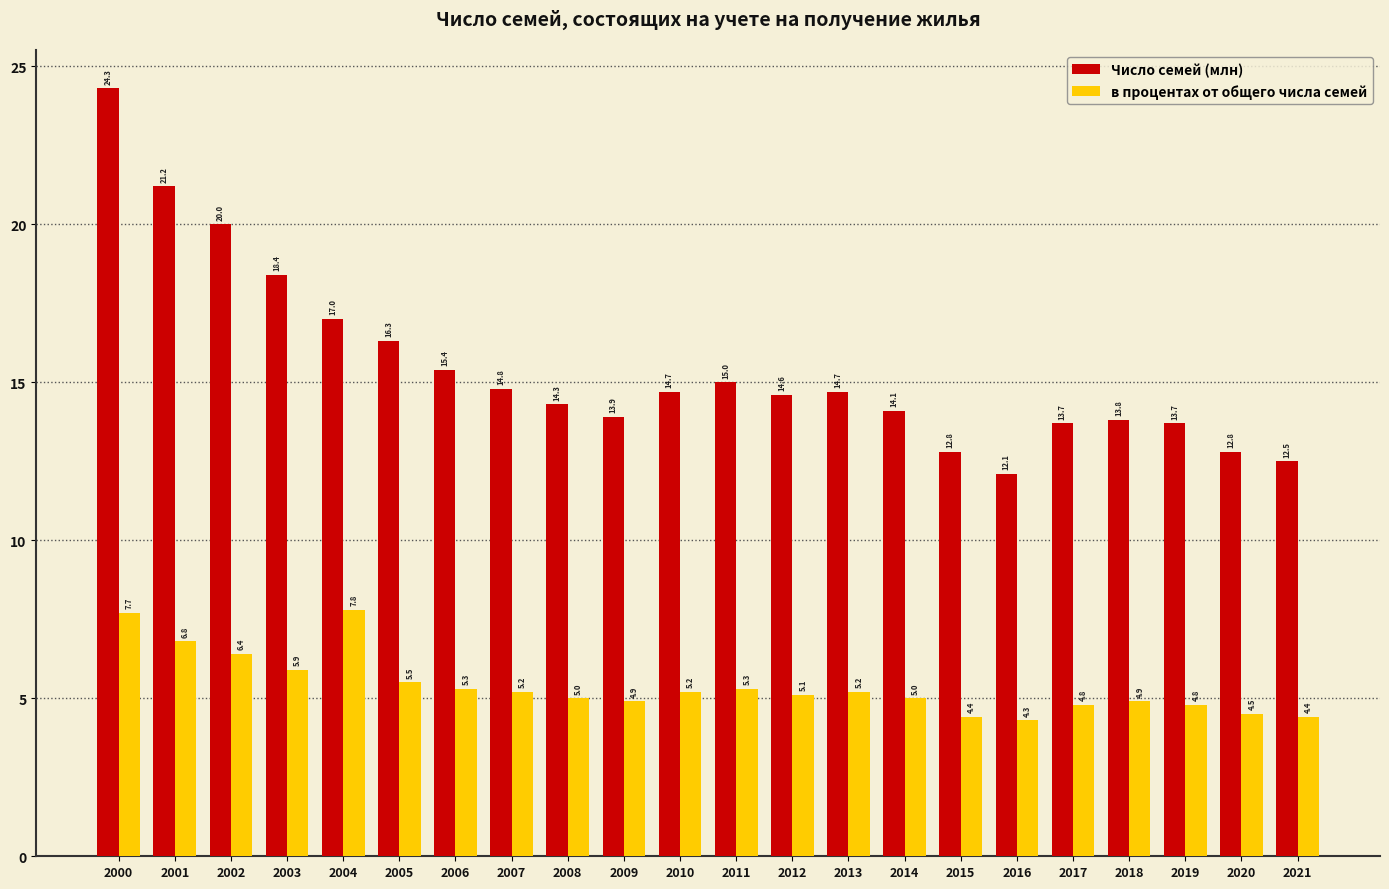

What is the sum of all в процентах от общего числа семей values?

118.4